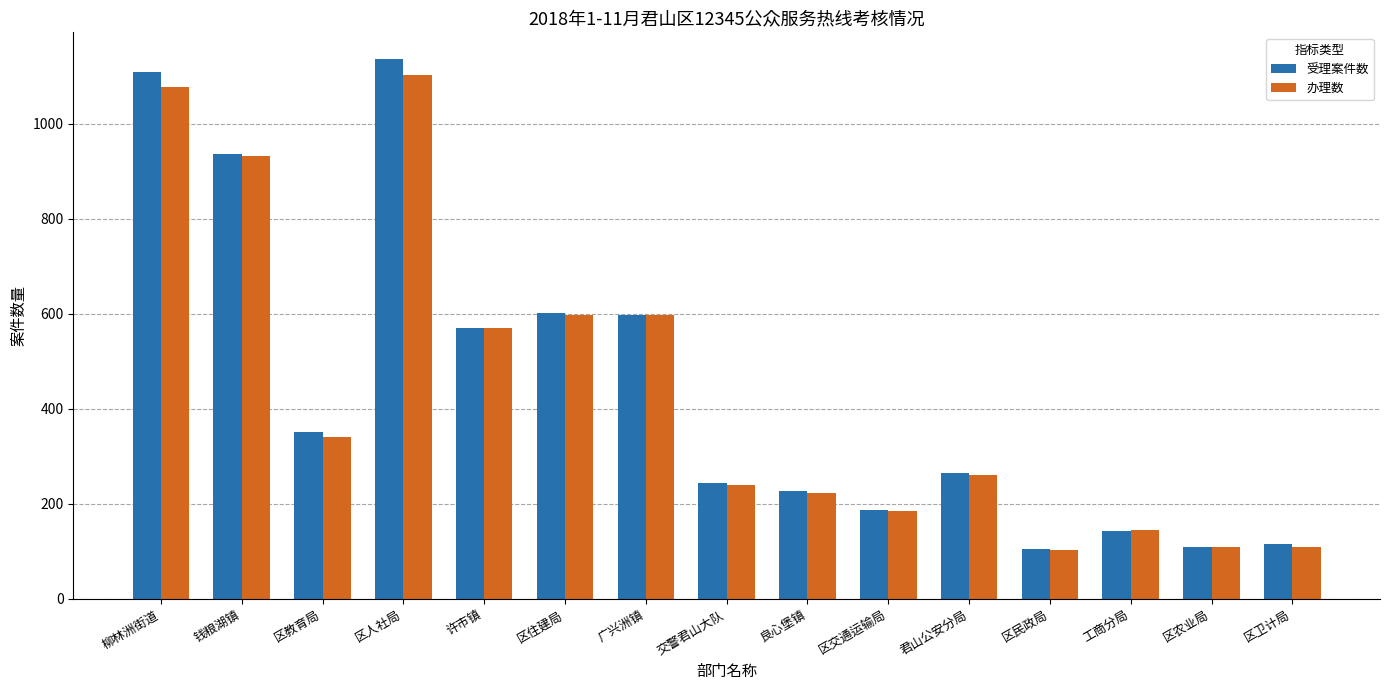

True or false: 受理案件数 has a value of 1508 at 区人社局.

False